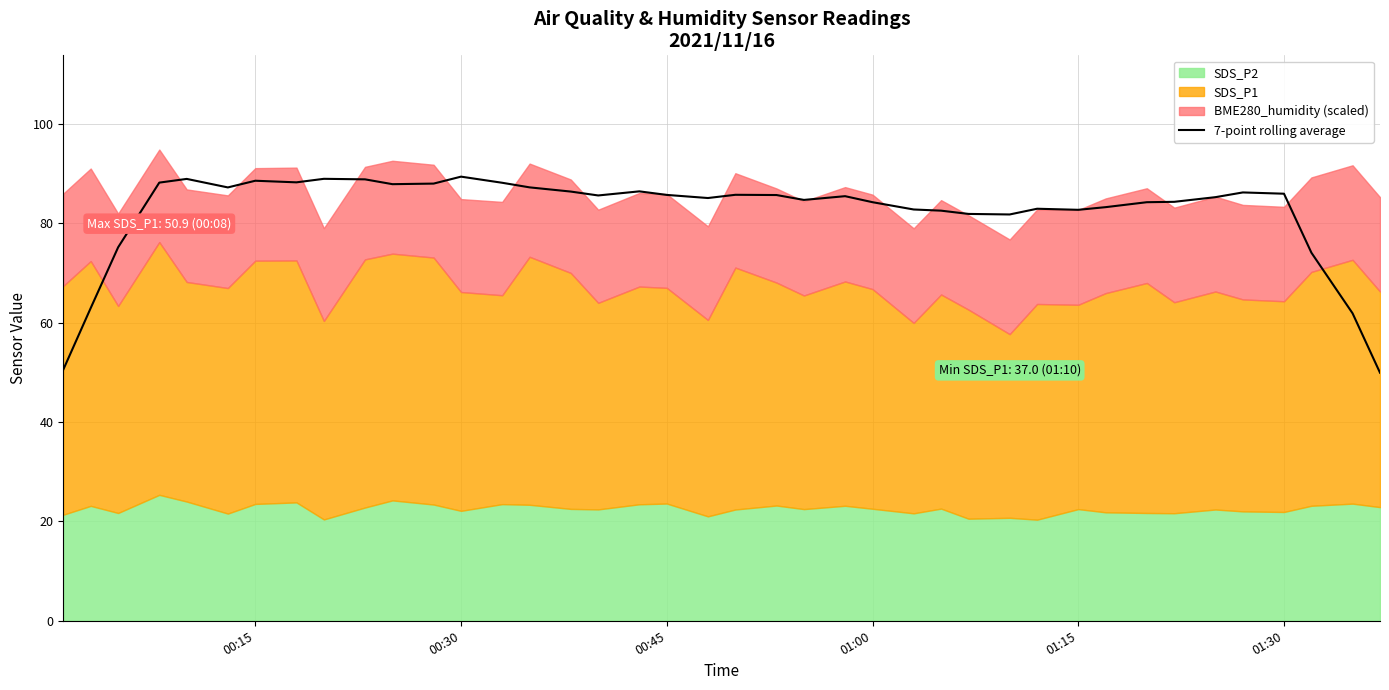

Reading left to right, what are all the values shown in this chart?

50.5	63.0	75.2	88.2	88.9	87.2	88.6	88.3	89.0	88.9	87.9	88.0	89.4	88.2	87.2	86.4	85.6	86.4	85.7	85.1	85.7	85.7	84.7	85.5	84.3	82.8	82.6	81.9	81.8	82.9	82.7	83.3	84.3	84.3	85.3	86.2	86.0	74.1	61.9	49.9